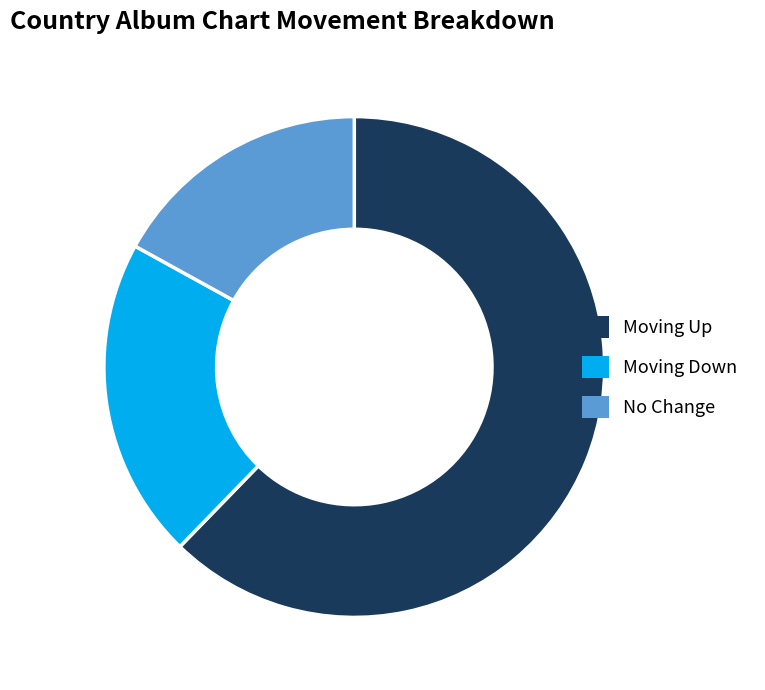

How many slices are in this pie chart?

3